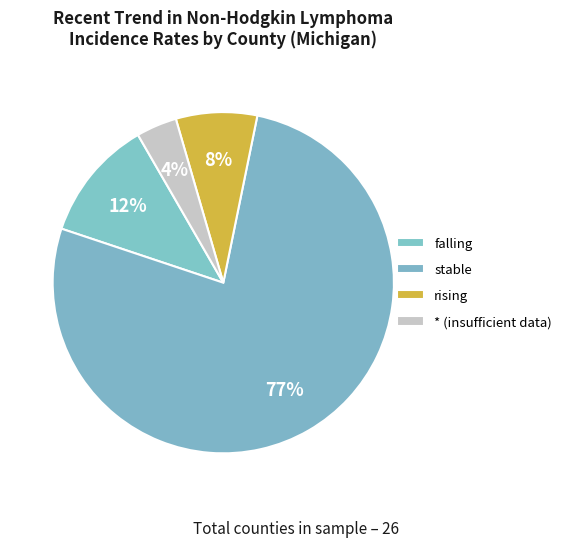

Does stable account for over 50% of the chart?

Yes